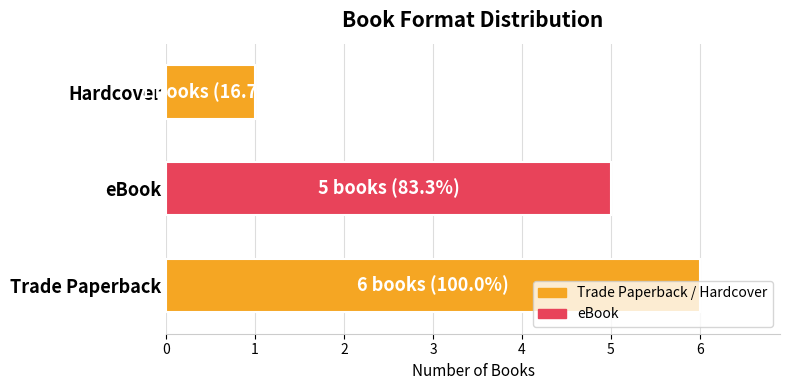

How many series are shown in this chart?

1